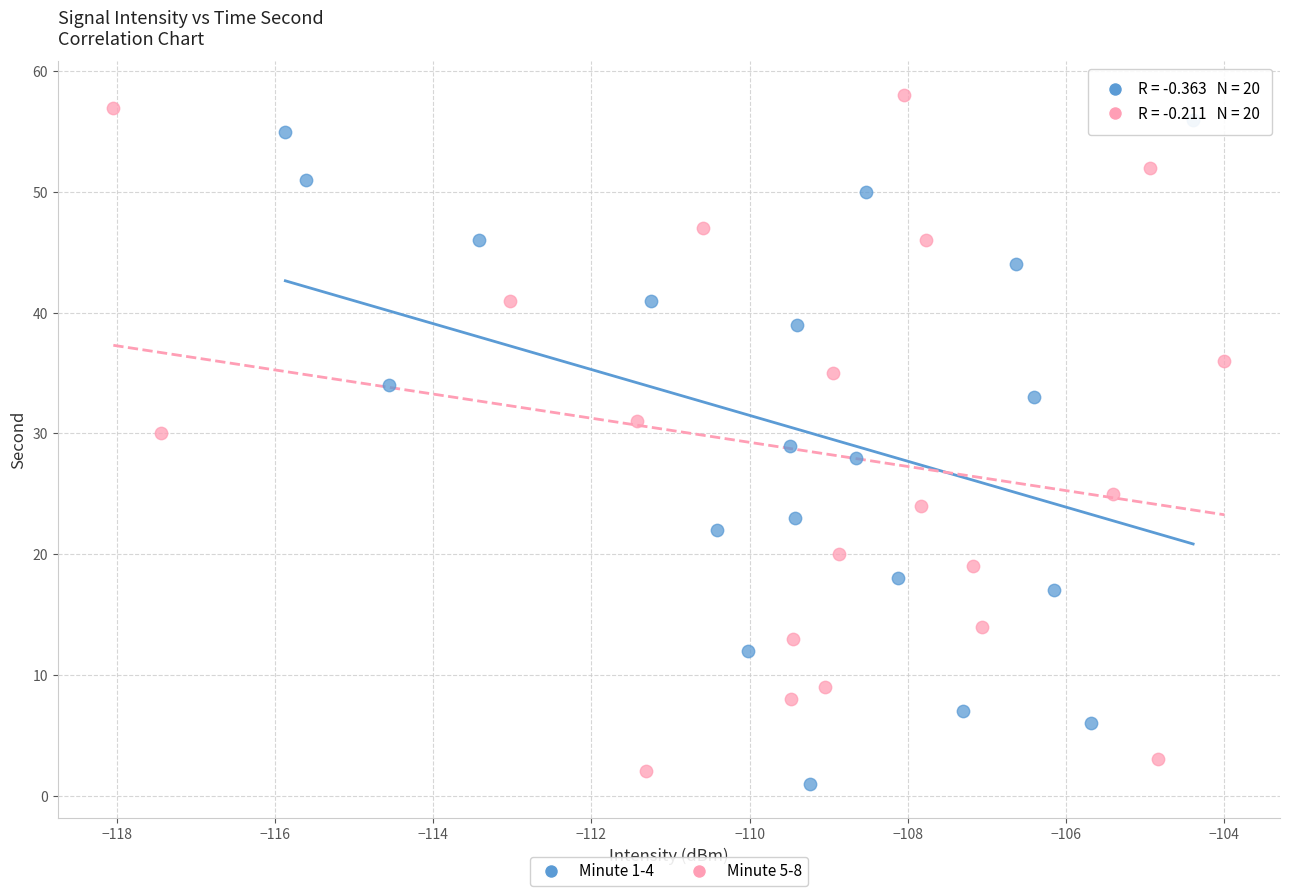

Which series contains the highest Y value?

Minute 5-8